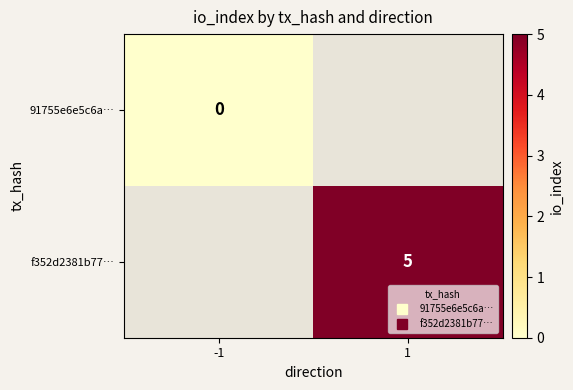

True or false: f352d2381b77… has a value of 1.2 at 1.

False